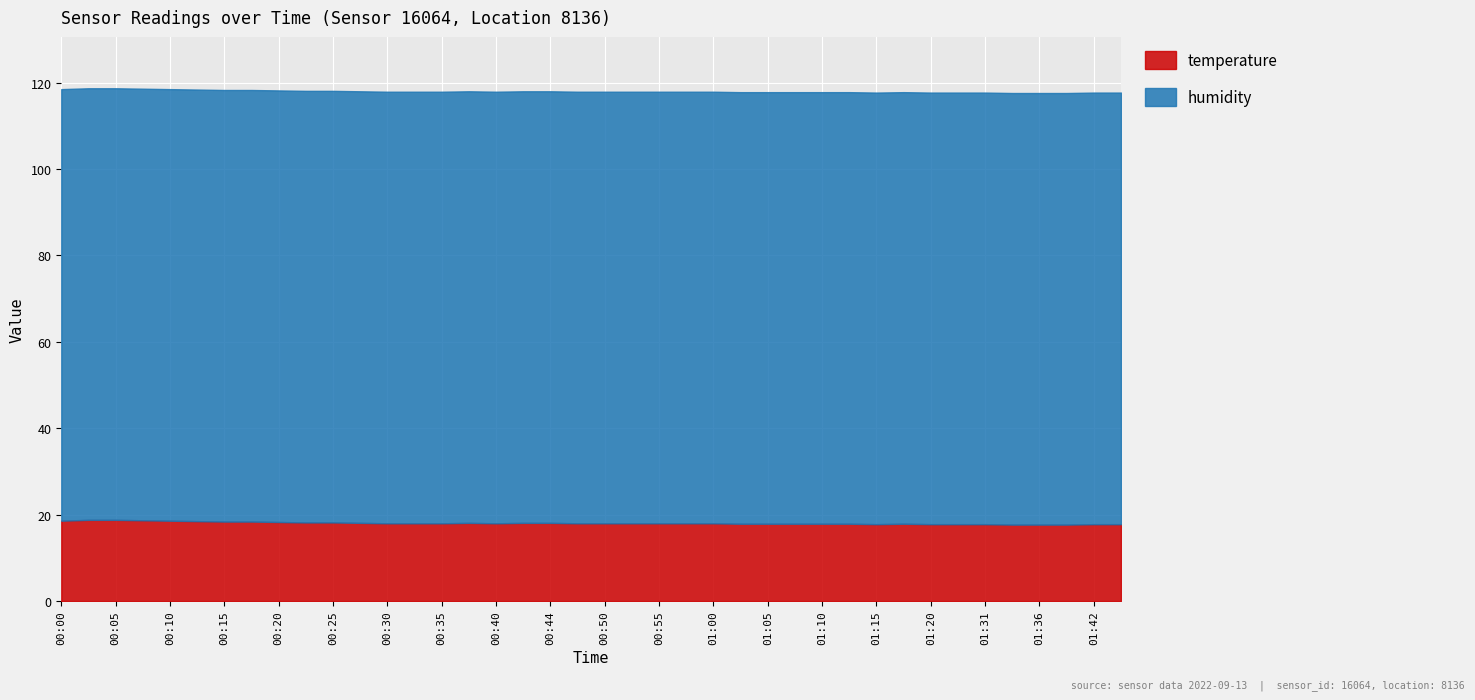

What is the label of the 25th point from the right?

00:37